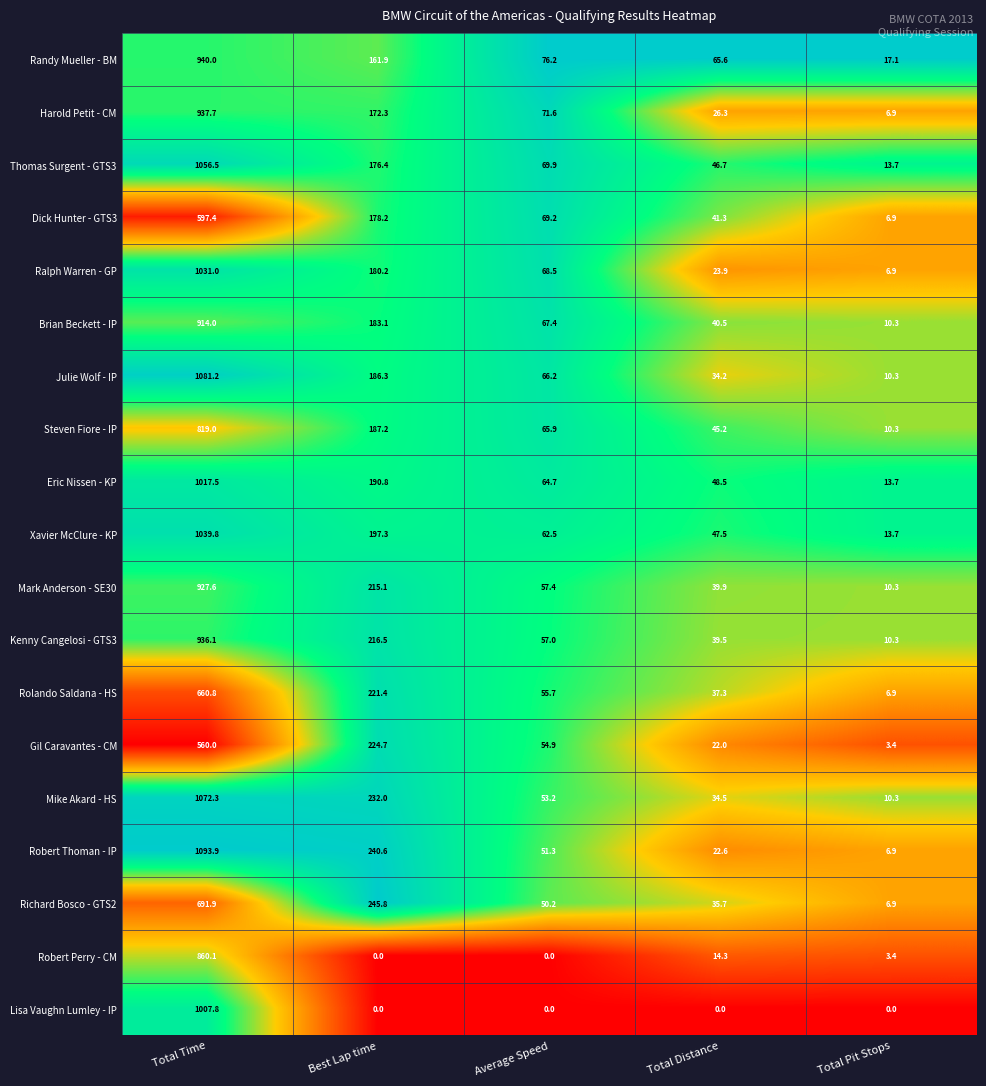

What is the difference between the Lisa Vaughn Lumley - IP values at Average Speed and Total Time?

1007.8